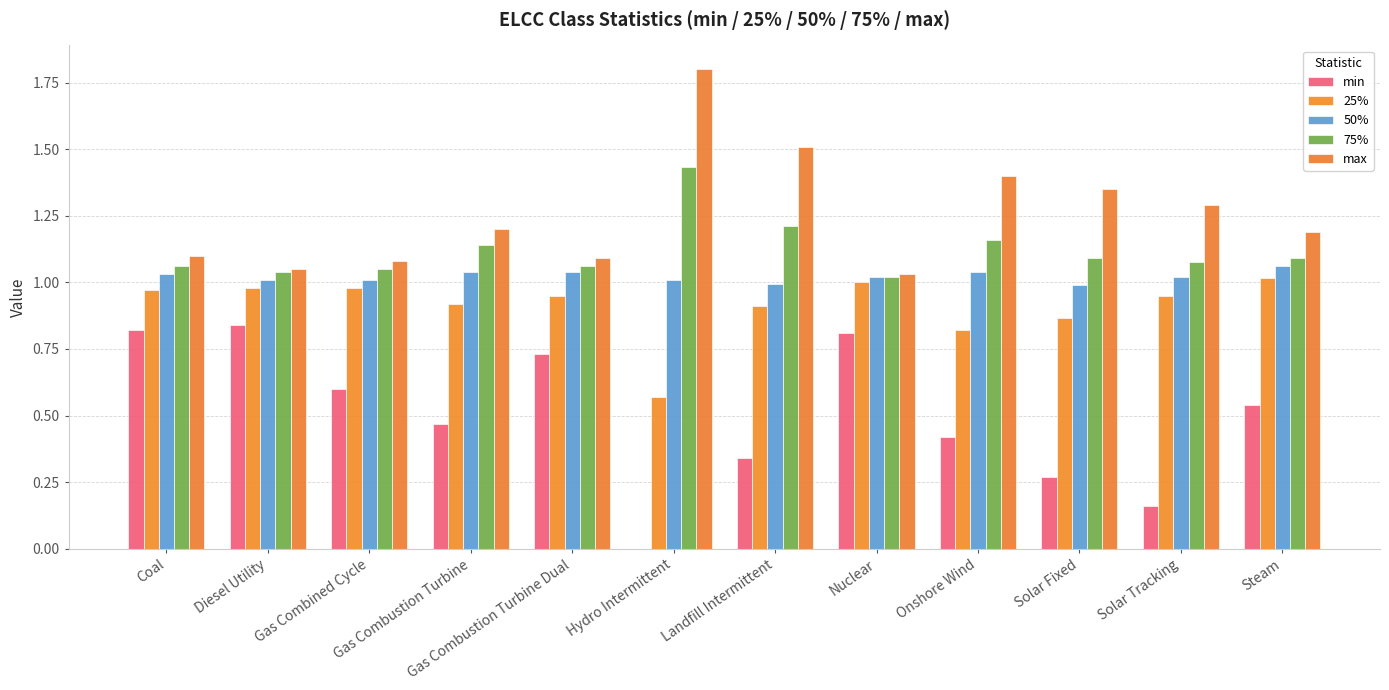

Reading right to left, what are all the values shown in this chart?

min: 0.5	0.2	0.3	0.4	0.8	0.3	0.0	0.7	0.5	0.6	0.8	0.8
25%: 1.0	0.9	0.9	0.8	1.0	0.9	0.6	0.9	0.9	1.0	1.0	1.0
50%: 1.1	1.0	1.0	1.0	1.0	1.0	1.0	1.0	1.0	1.0	1.0	1.0
75%: 1.1	1.1	1.1	1.2	1.0	1.2	1.4	1.1	1.1	1.1	1.0	1.1
max: 1.2	1.3	1.4	1.4	1.0	1.5	1.8	1.1	1.2	1.1	1.1	1.1